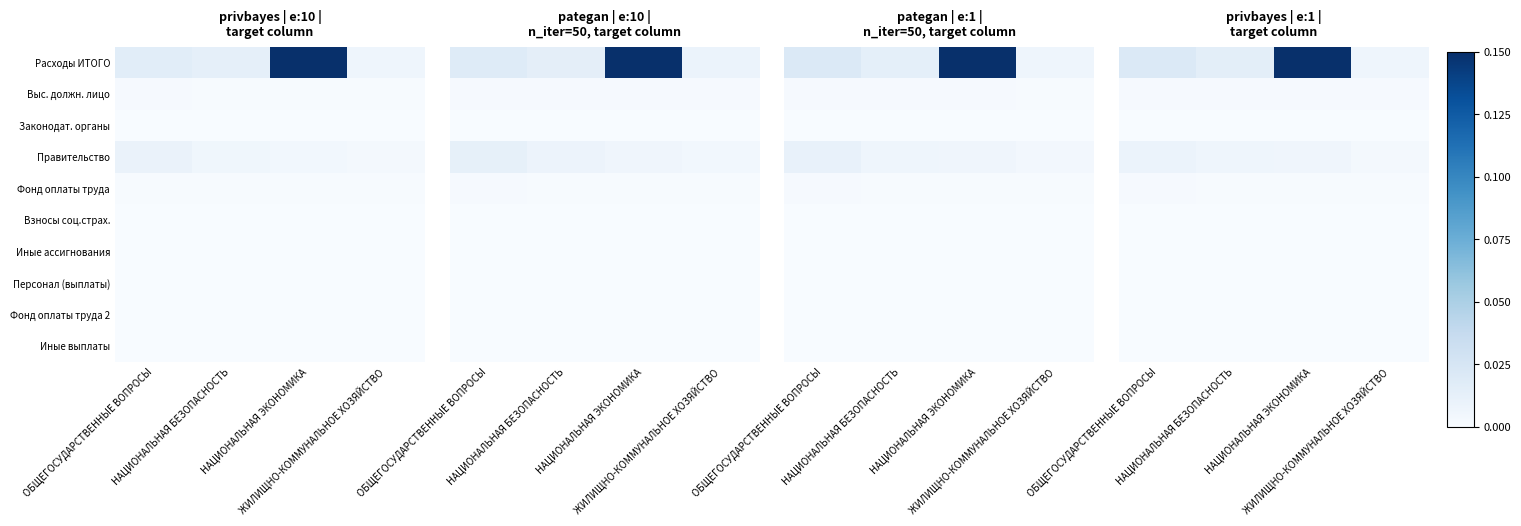

How many data points does each series have?

4